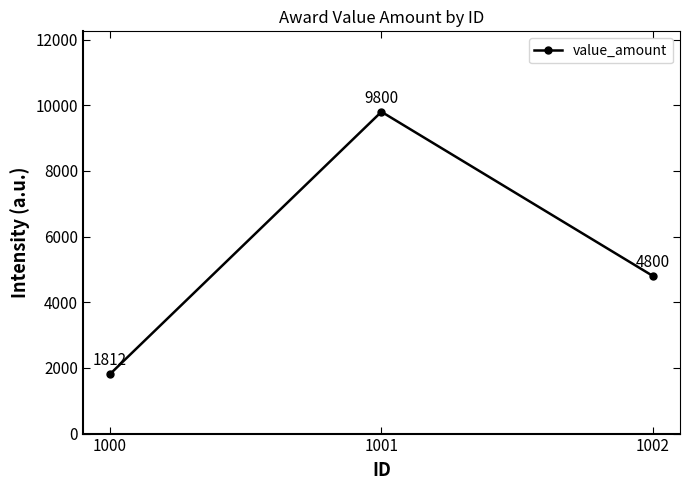

Which has a higher value, 1000 or 1001?

1001